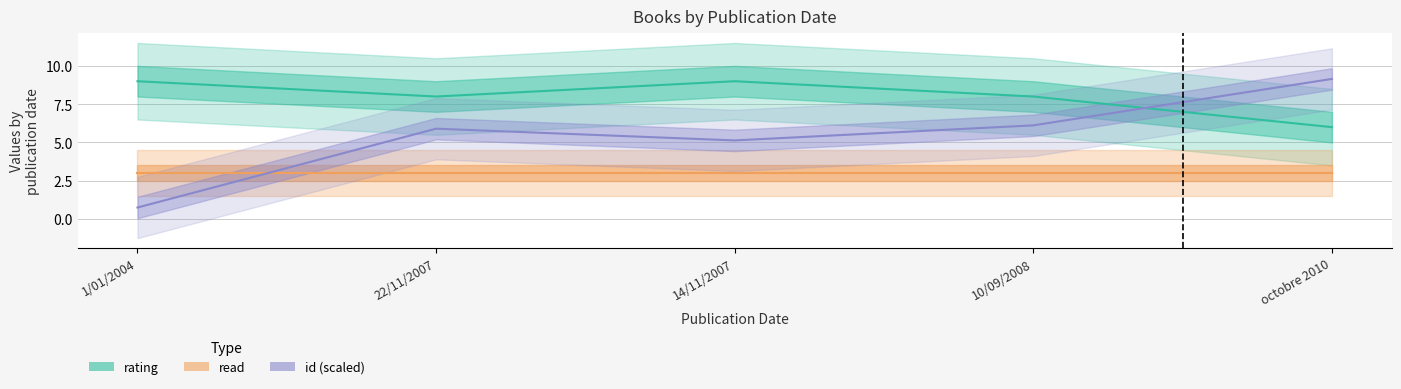

In id (scaled), how many points are higher than both neighbors (excluding endpoints)?

1